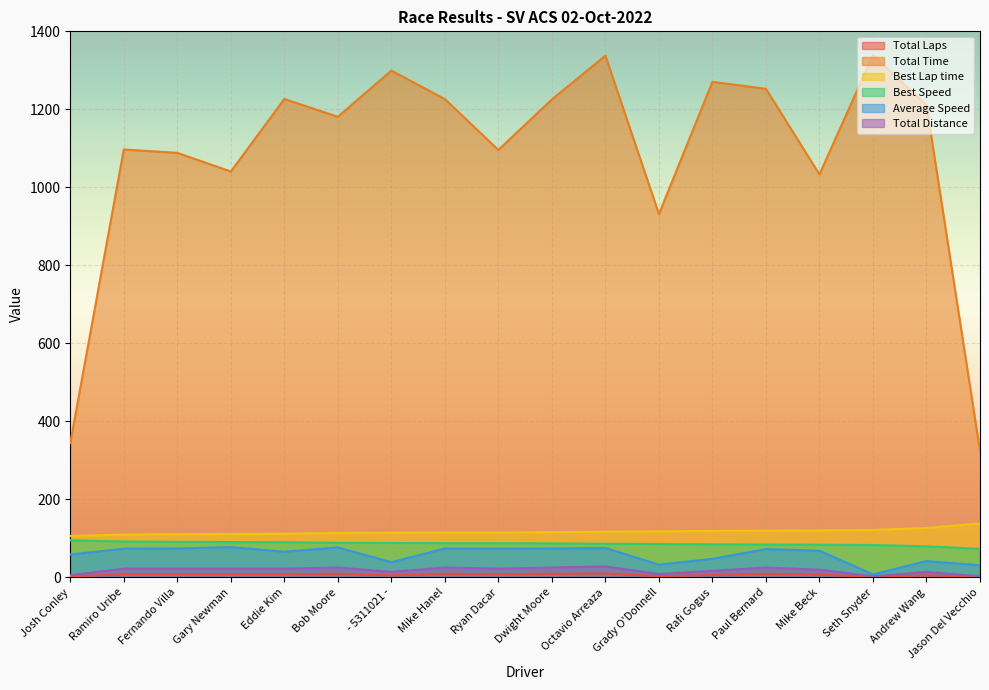

How many distinct data groups are displayed?

6